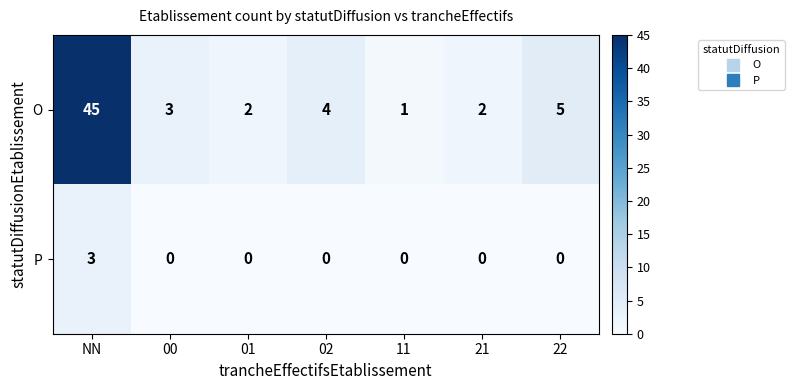

What is the sum of all O values?

62